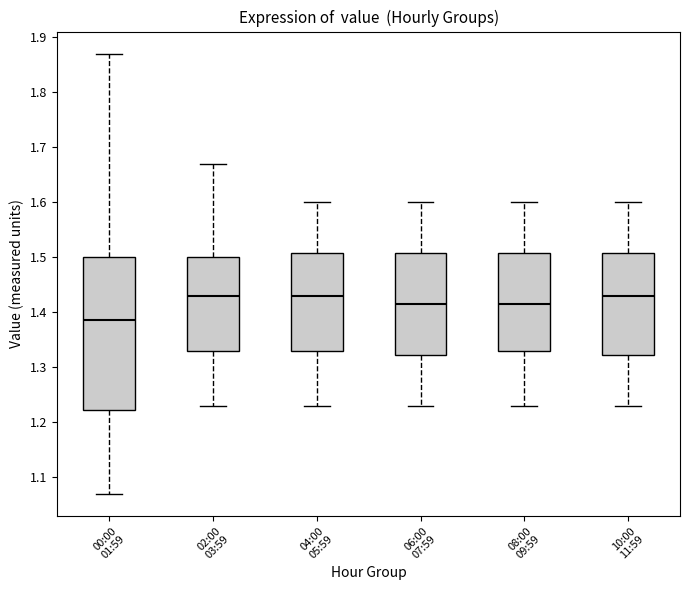

Reading left to right, transcribe this box plot: for each box, give where its median line is, the range the box spans, and where its two whiskers end, as read against the y-axis. The values are not printed on the chart, so give them approximately, as read against the axis.

00:00 01:59: median 1.39, box 1.22 to 1.50, whiskers 1.07 to 1.87
02:00 03:59: median 1.43, box 1.33 to 1.50, whiskers 1.23 to 1.67
04:00 05:59: median 1.43, box 1.33 to 1.51, whiskers 1.23 to 1.60
06:00 07:59: median 1.42, box 1.32 to 1.51, whiskers 1.23 to 1.60
08:00 09:59: median 1.42, box 1.33 to 1.51, whiskers 1.23 to 1.60
10:00 11:59: median 1.43, box 1.32 to 1.51, whiskers 1.23 to 1.60